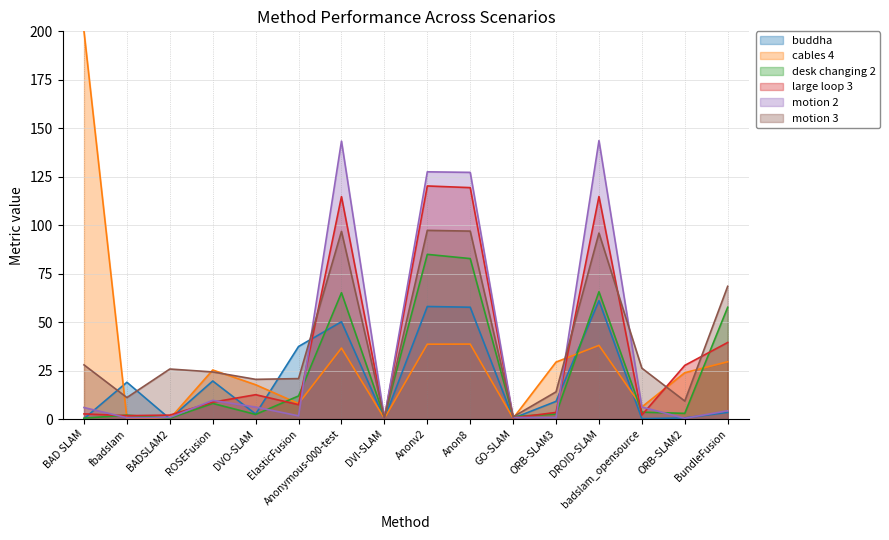

What is the label of the 8th point from the right?

Anonv2